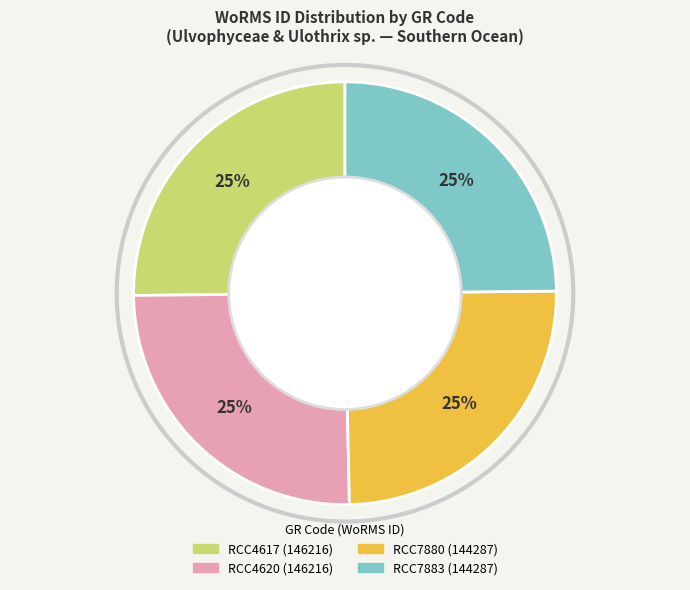

What percentage is the RCC4620 slice, to the nearest percent?

25%